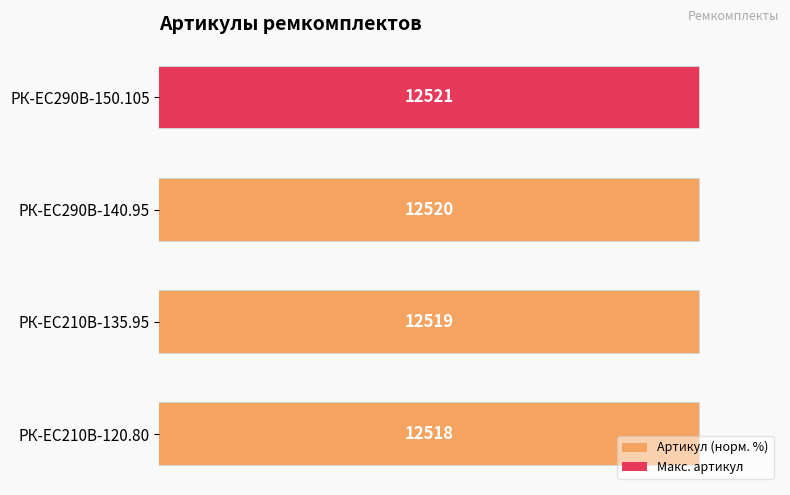

Reading right to left, what are all the values shown in this chart?

100.0	100.0	100.0	100.0